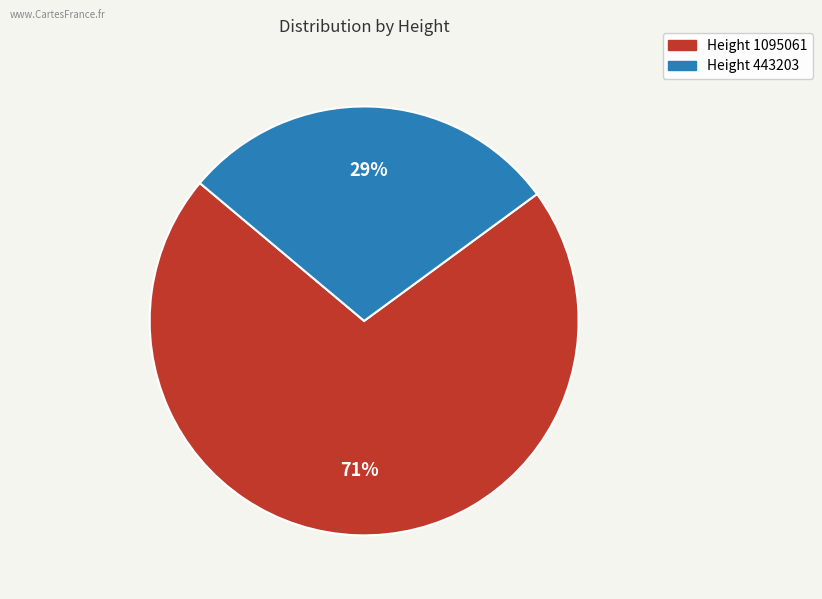

How many segments does this pie chart have?

2